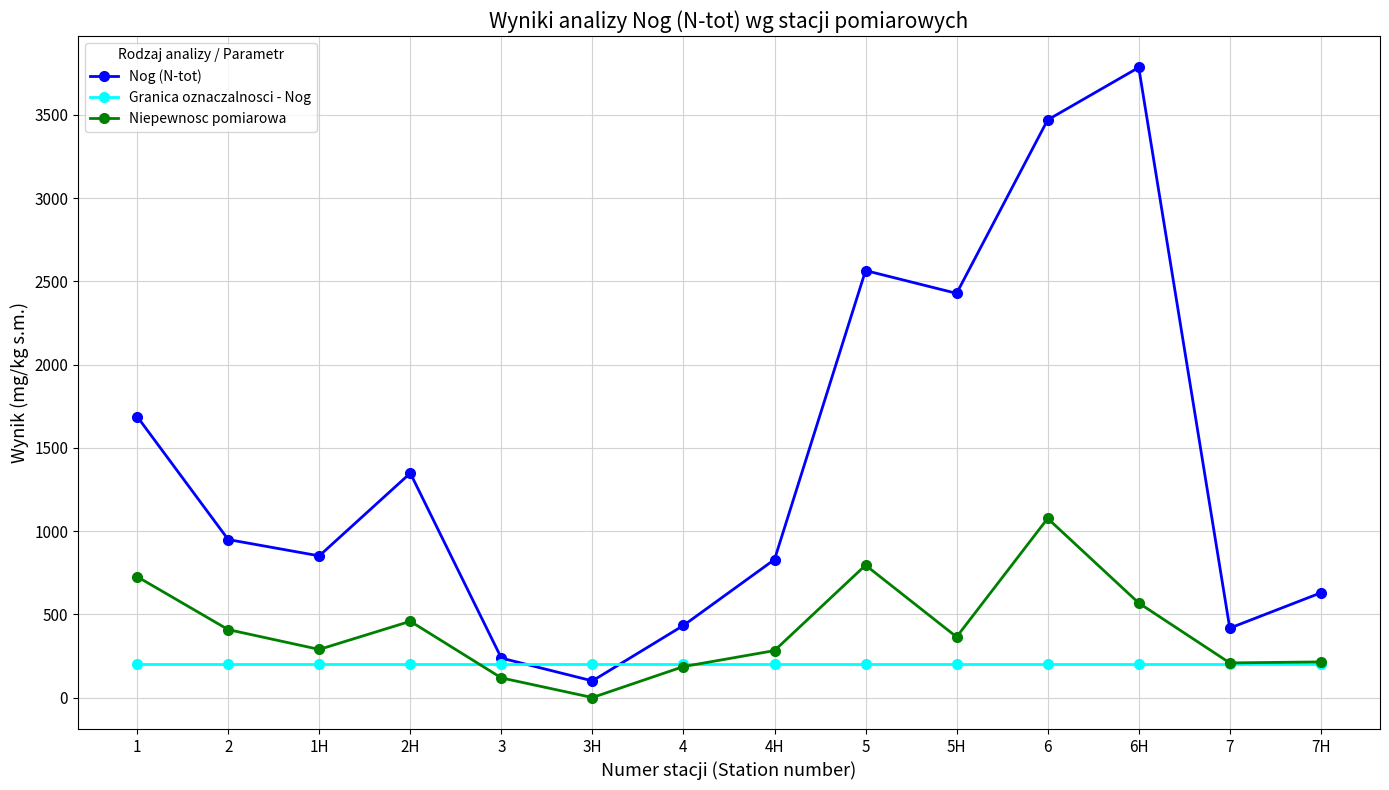

What is the label of the 1st point from the left?

1